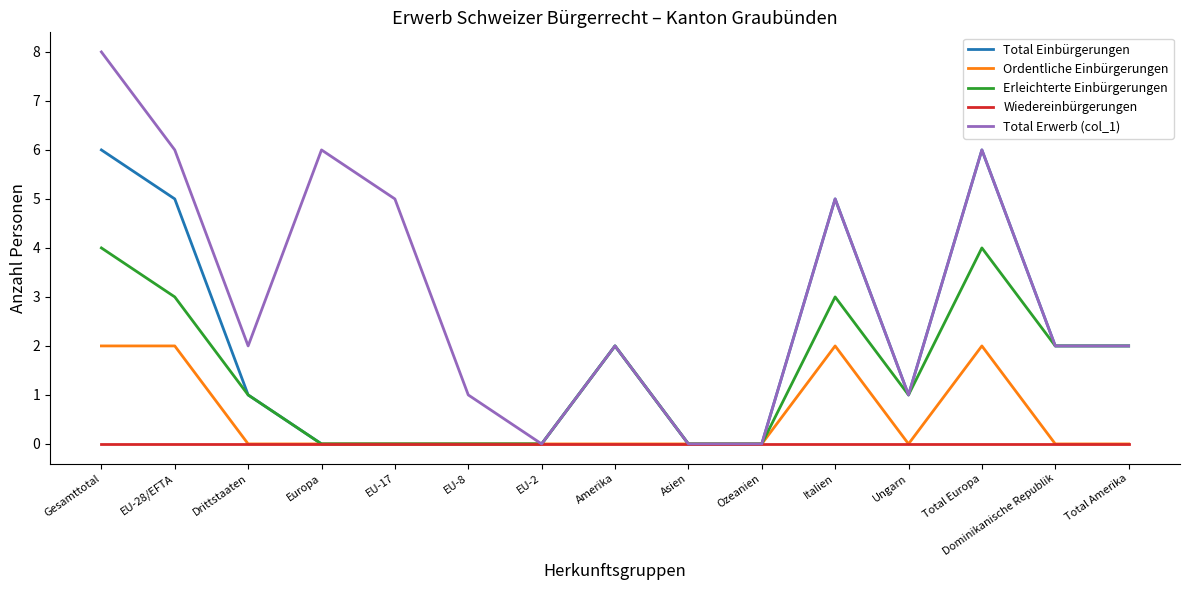

Where is the first local maximum for Total Erwerb (col_1)?

Europa